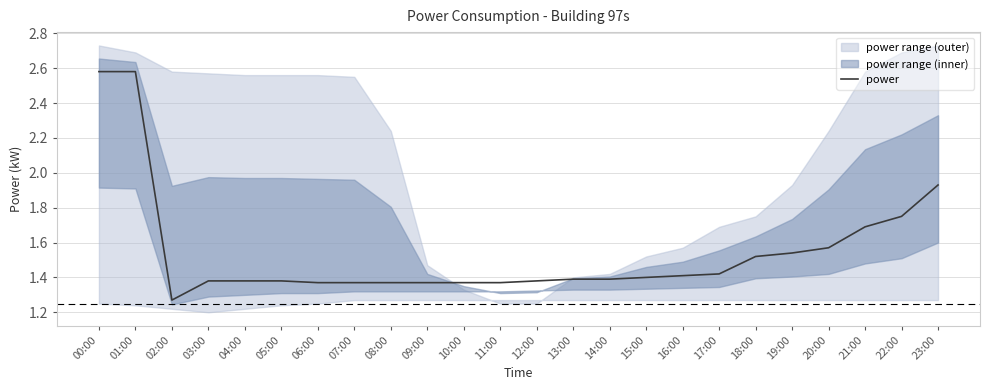

What is the maximum value shown in the chart?

2.6